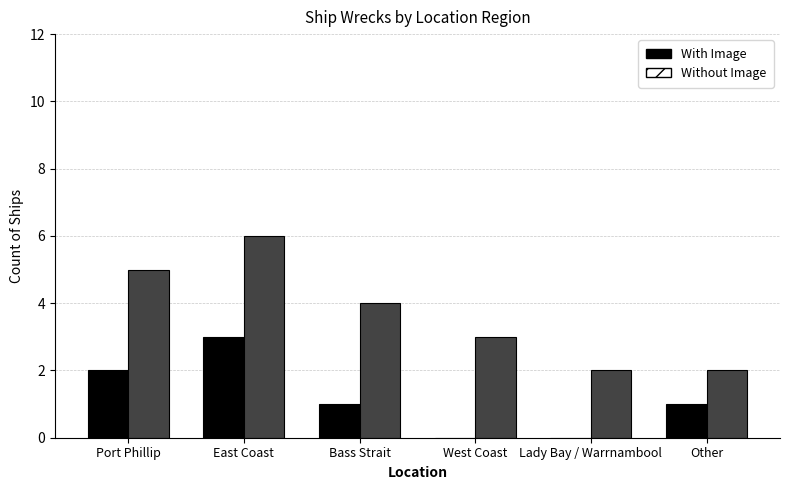

The value of Without Image at East Coast is 6. True or false?

True